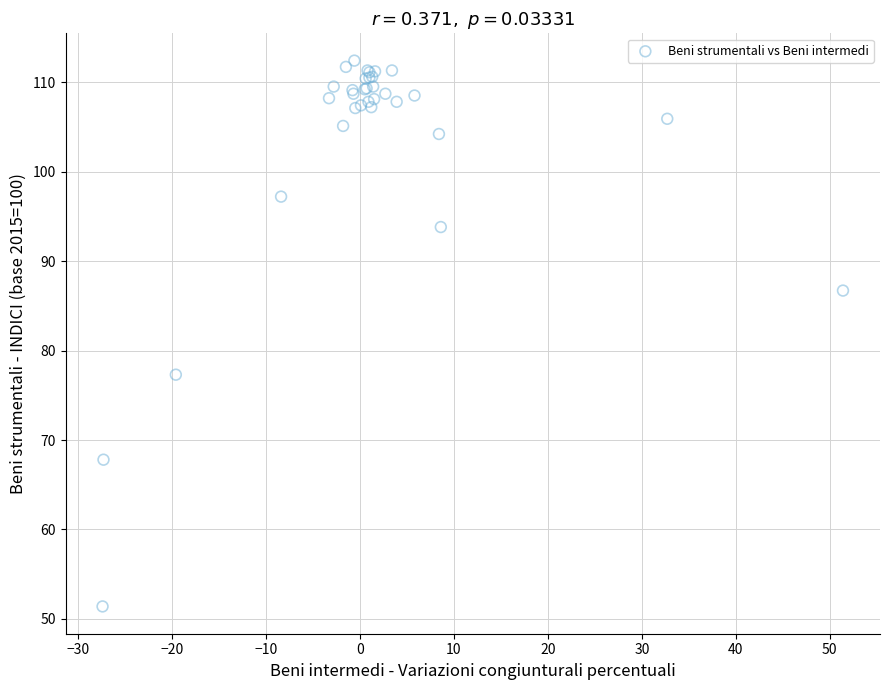

What Y value in the scatter plot is closest to 81?

77.3